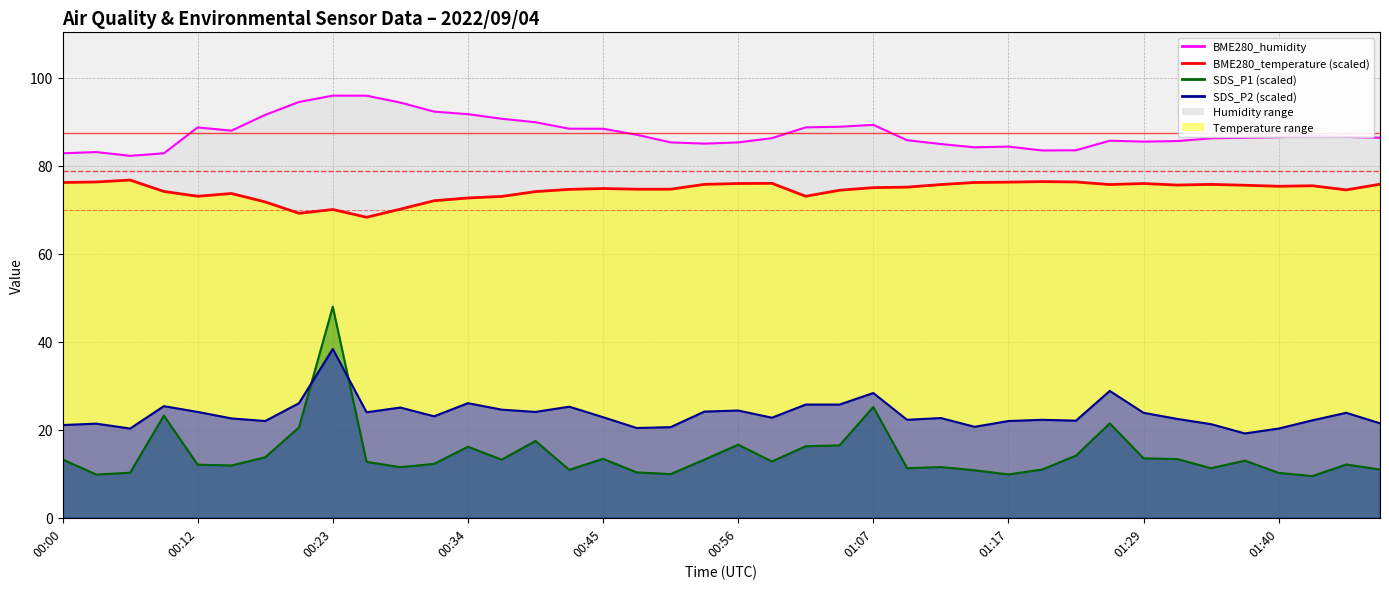

True or false: SDS_P2 and BME280_humidity cross at least once.

False